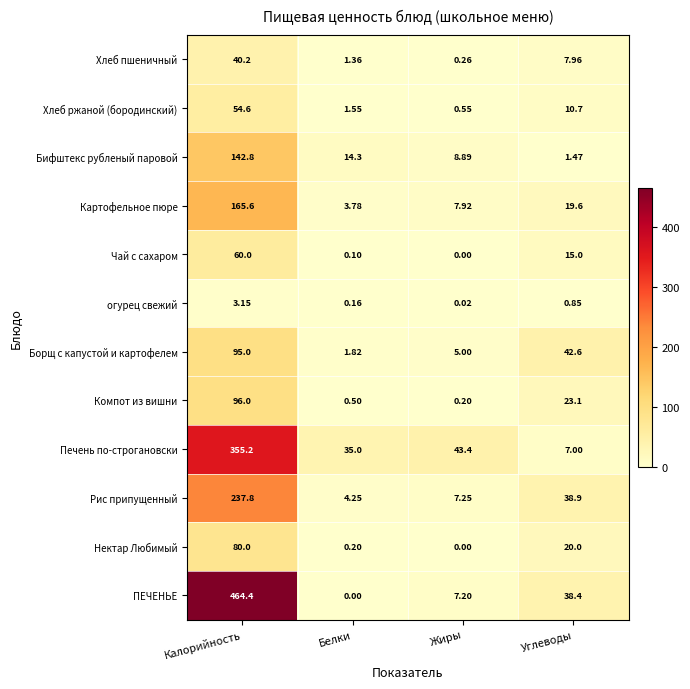

List the labels in order of Печень по-строгановски value, smallest first.

Углеводы, Белки, Жиры, Калорийность